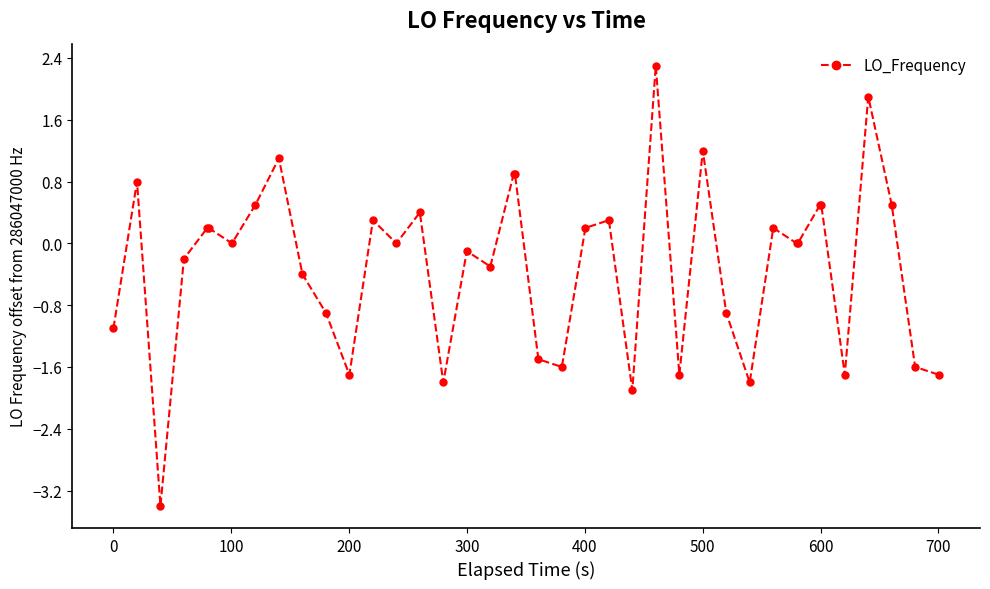

What is the difference between the maximum and minimum values?

5.7